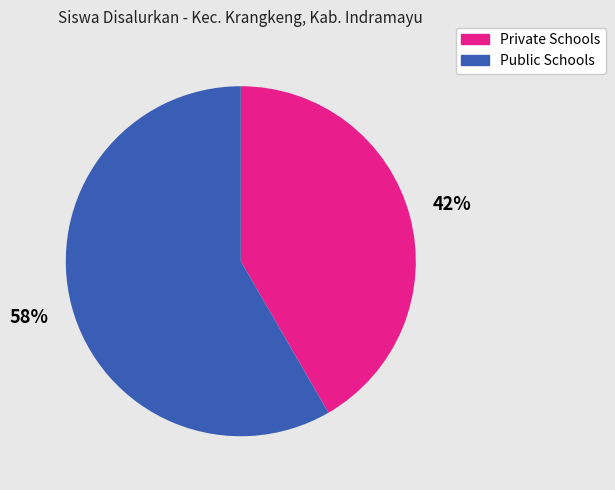

Rank the categories by value from lowest to highest.

Private Schools, Public Schools